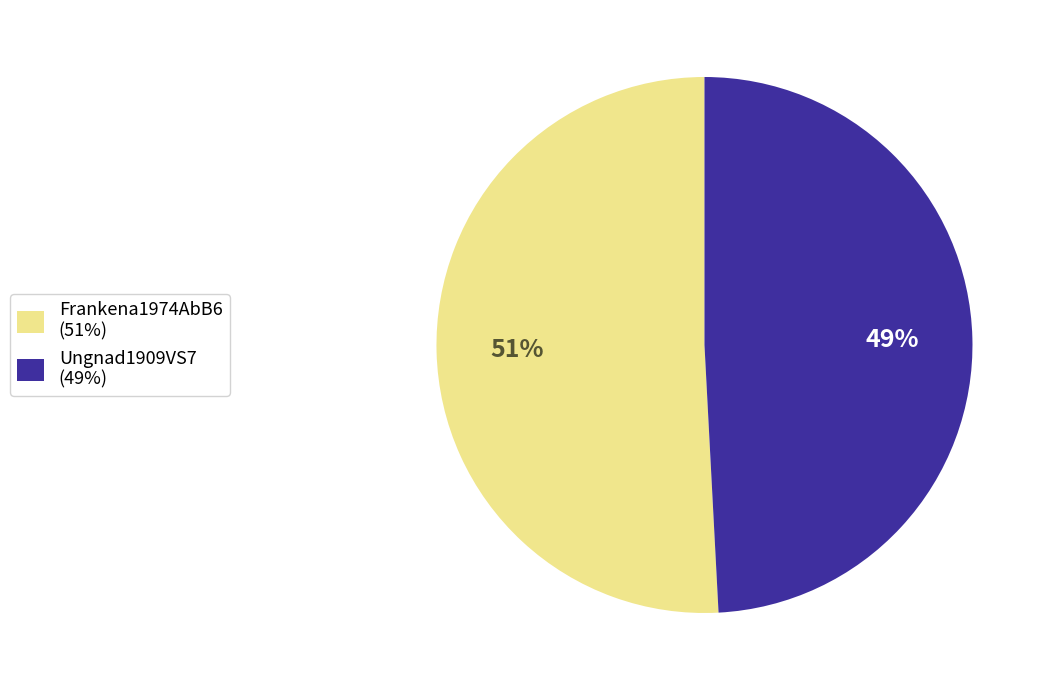

To the nearest percent, what is the difference between the Ungnad1909VS7 (49%) and Frankena1974AbB6 (51%) slice percentages?

2%